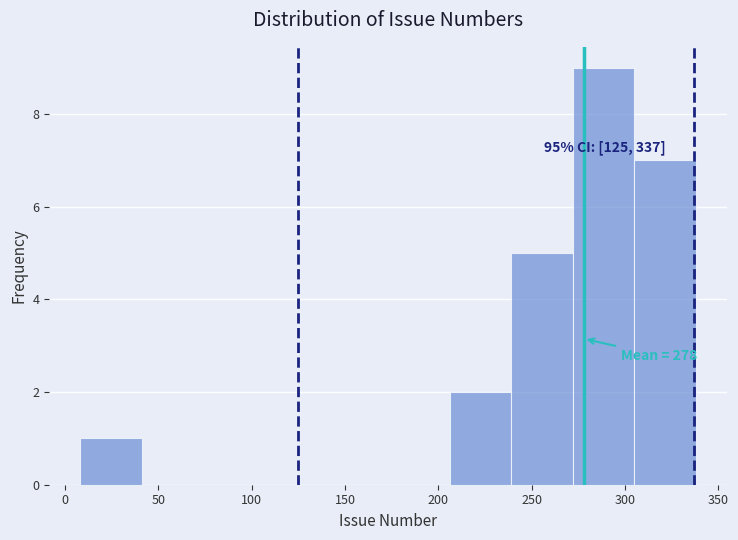

Over which range of the x-axis is the bar tallest?

272 to 305